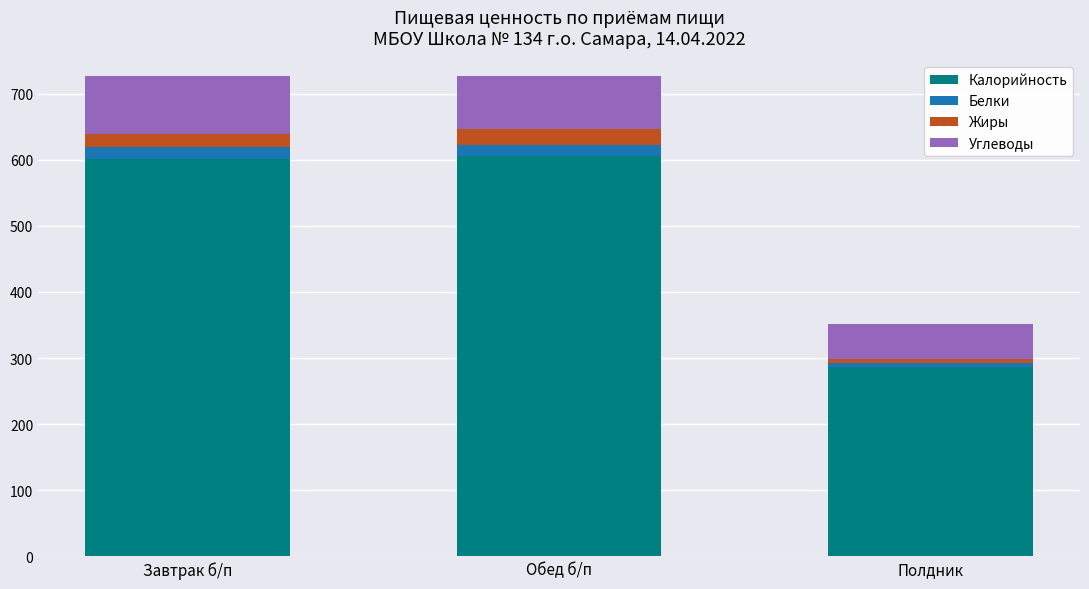

The Калорийность series shows 605.0 at Обед б/п. True or false?

True